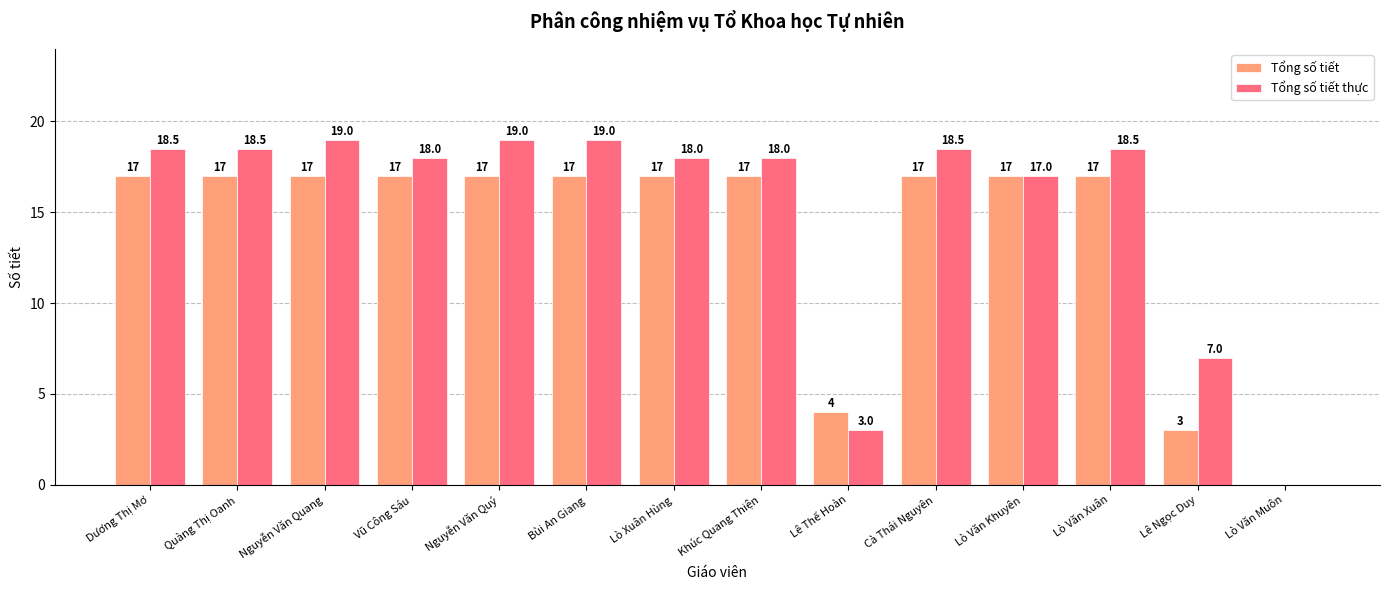

Which series changed the most between Quàng Thị Oanh and Lê Ngọc Duy?

Tổng số tiết